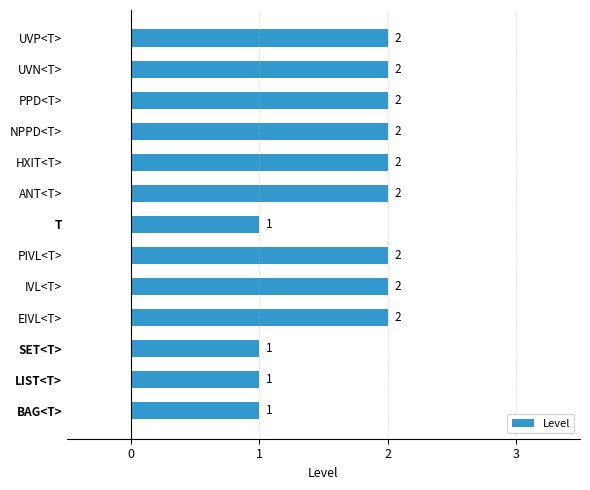

What is the sum of the values at T and UVP<T>?

3